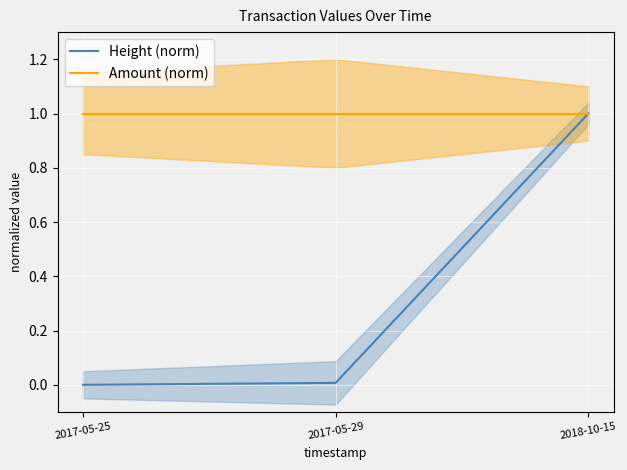

At which label is Amount (norm) closest to 1?

2017-05-25